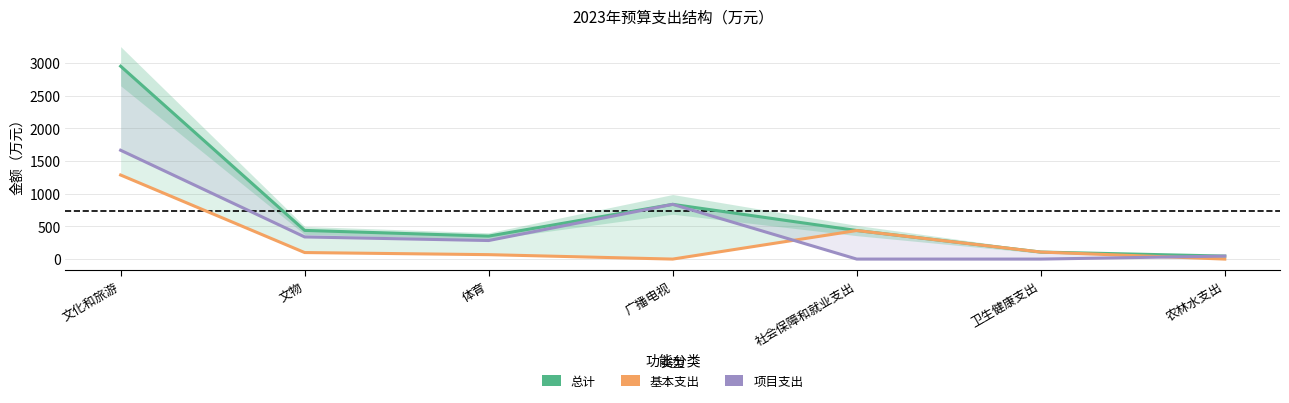

Reading right to left, transcribe all the data shown in this chart.

总计: 46.0	107.7	437.0	837.5	351.6	438.7	2951.5
基本支出: 0.0	107.7	437.0	0.0	67.8	100.0	1286.2
项目支出: 46.0	0.0	0.0	837.5	283.8	338.8	1665.2